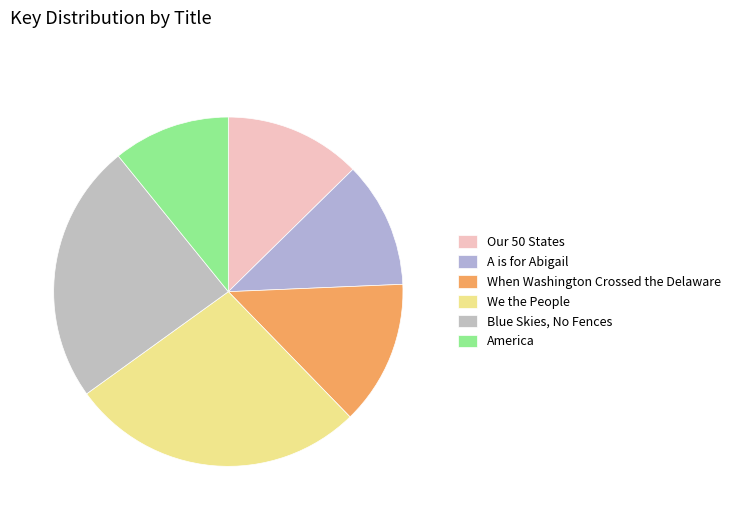

Is there a majority slice in this chart?

No